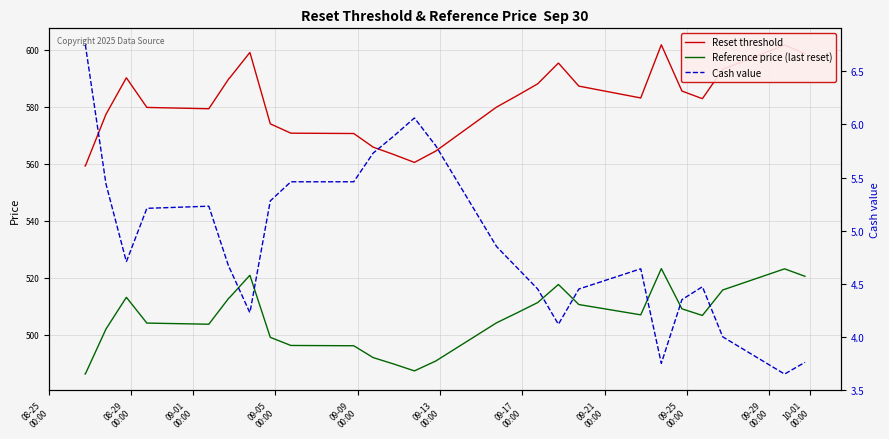

Reading right to left, what are all the values shown in this chart?

Reset threshold: 598.6	601.6	601.6	593.1	582.8	582.8	585.5	601.7	583.0	583.0	587.2	595.2	595.2	588.0	583.9	579.8	564.2	564.2	560.5	560.5	563.2	565.8	570.6	570.7	570.7	574.0	598.9	598.9	590.0	590.0	579.3	579.3	579.7	579.7	590.1	590.1	577.3	559.2	559.2
Reference price (last reset): 520.5	523.1	523.1	515.7	506.8	506.8	509.1	523.2	507.0	507.0	510.6	517.6	517.6	511.3	507.7	504.2	490.6	490.6	487.4	487.4	489.8	492.0	496.1	496.2	496.2	499.1	520.8	520.8	513.0	513.0	503.7	503.7	504.1	504.1	513.1	513.1	502.0	486.2	486.2
Cash value: 3.8	3.6	3.6	4.0	4.5	4.5	4.3	3.8	4.6	4.6	4.5	4.1	4.1	4.5	4.7	4.8	5.8	5.8	6.1	6.1	5.9	5.7	5.5	5.5	5.5	5.3	4.2	4.2	4.7	4.7	5.2	5.2	5.2	5.2	4.7	4.7	5.4	6.8	6.8